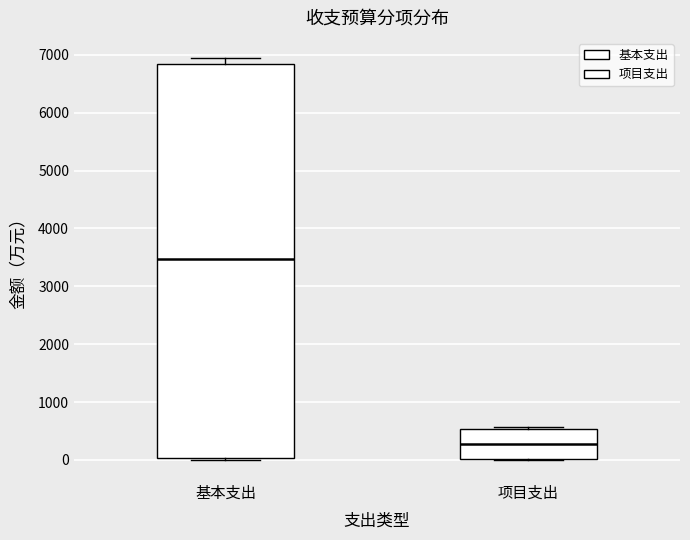

Which box is the tallest, from its lower edge to its upper edge?

基本支出